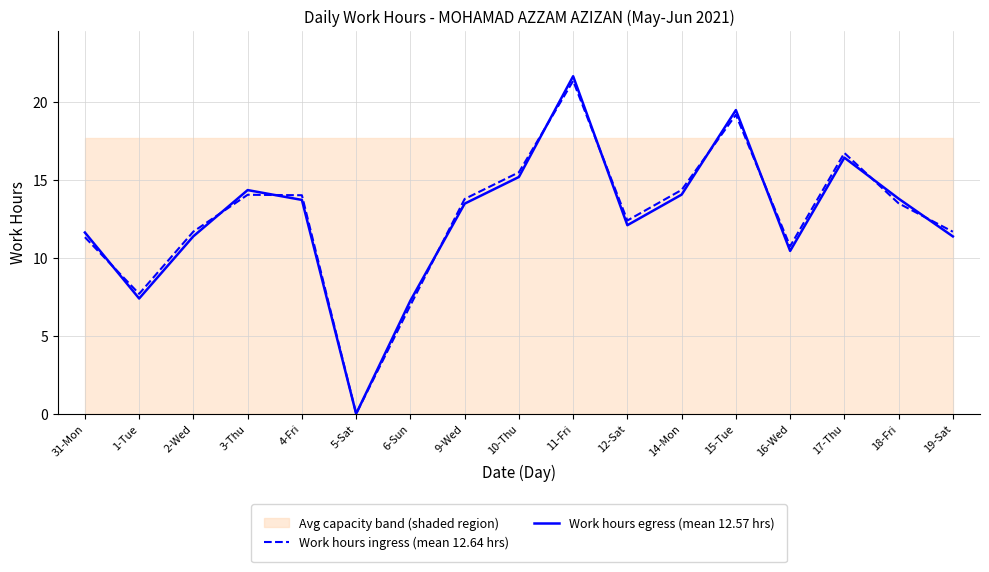

How many intersections are there between Work hours egress (mean 12.57 hrs) and Work hours ingress (mean 12.64 hrs)?

10